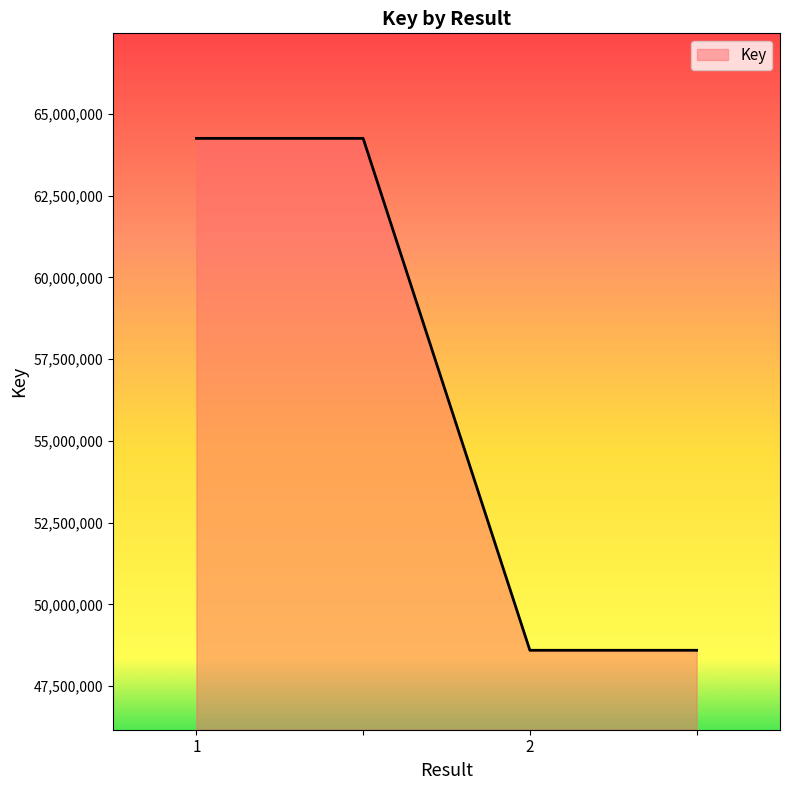

True or false: there are more than 1 points higher than both neighbors.

False